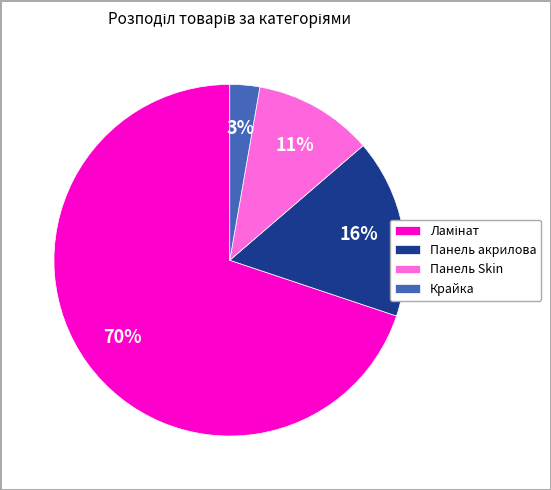

Is Крайка the majority of the pie?

No